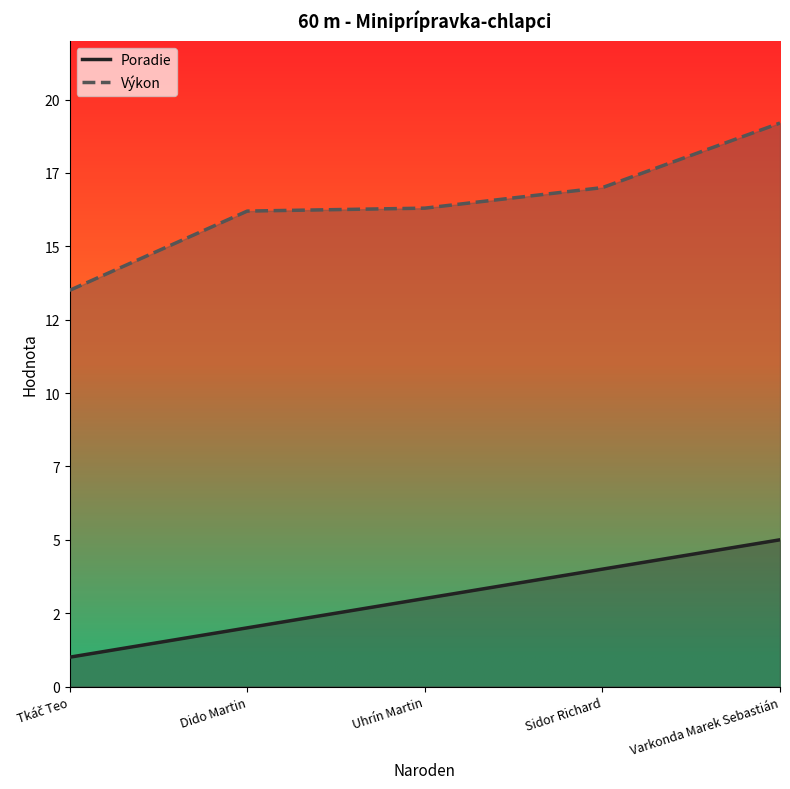

What is the total value across all series at Dido Martin?

18.2